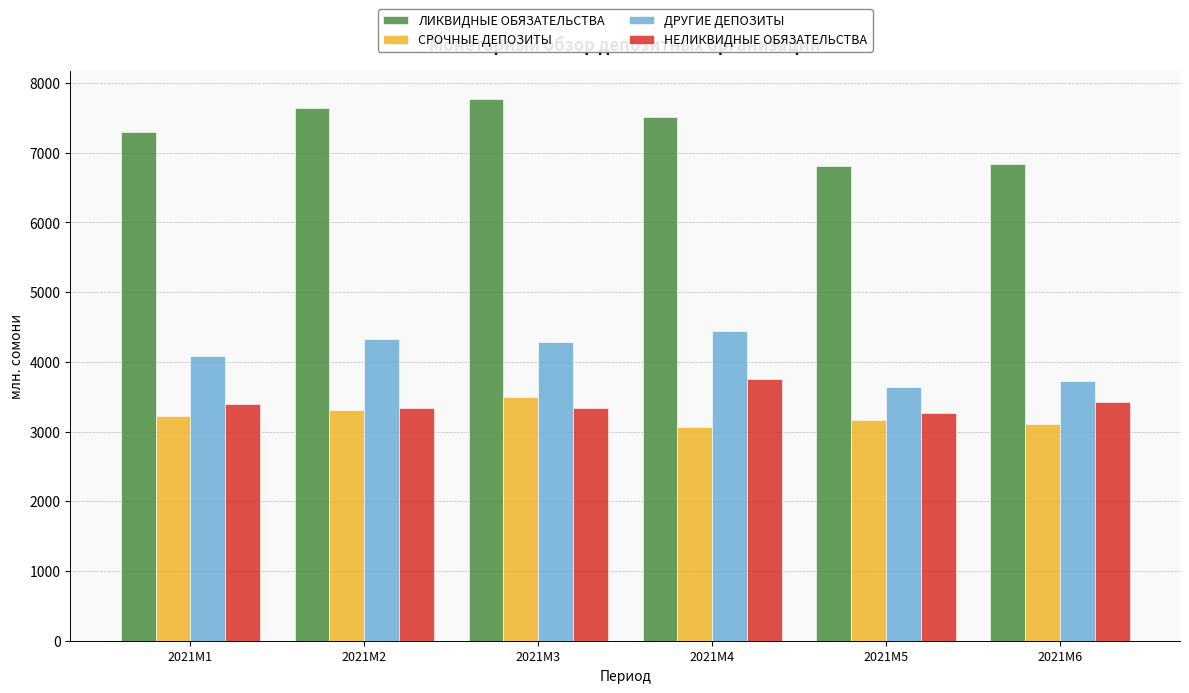

Is the value of ЛИКВИДНЫЕ ОБЯЗАТЕЛЬСТВА at 2021M4 greater than the value of НЕЛИКВИДНЫЕ ОБЯЗАТЕЛЬСТВА at 2021M4?

Yes